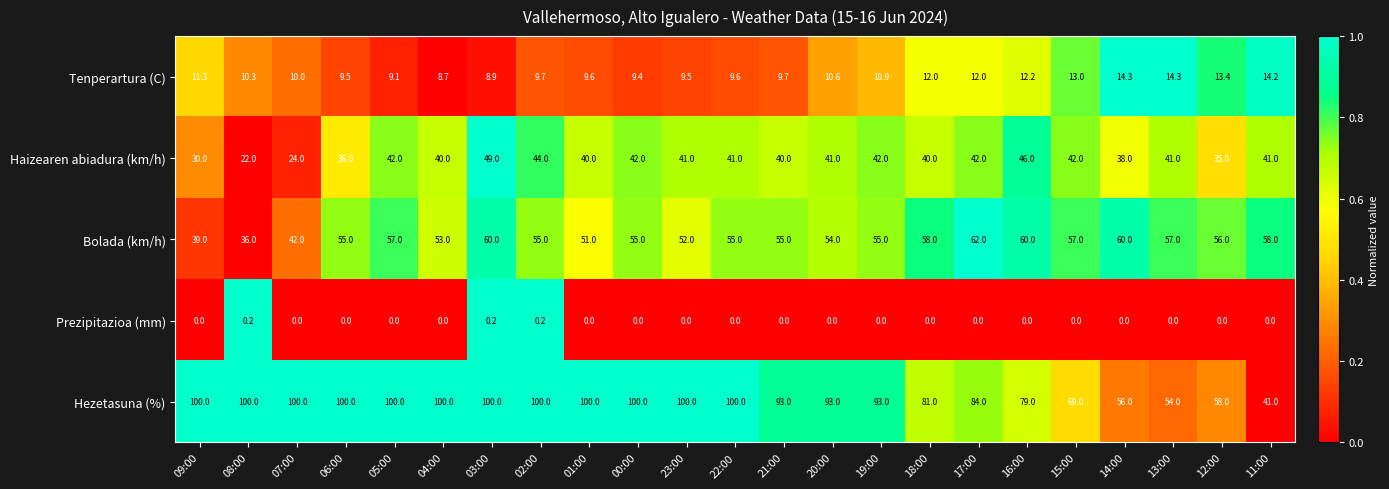

How many values in the Haizearen abiadura (km/h) series are below 41?

10